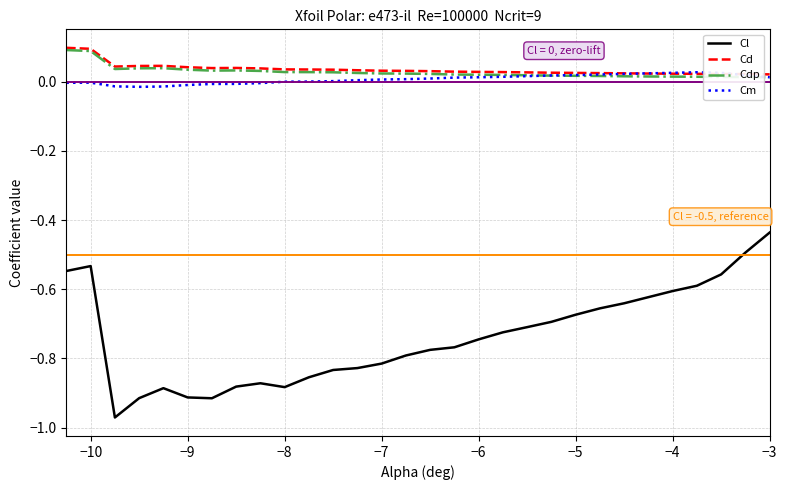

True or false: Cl and Cm cross at least once.

False